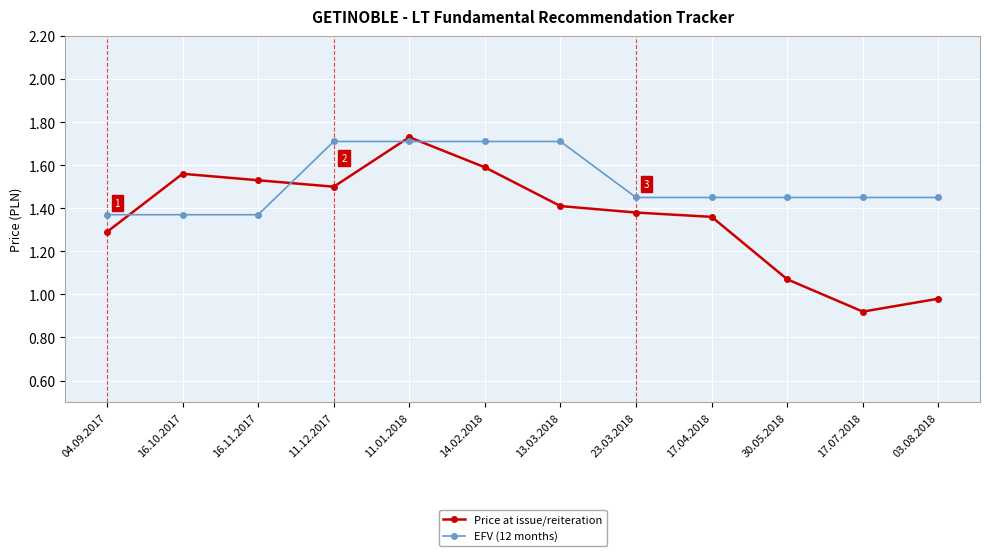

Where do EFV (12 months) and Price at issue/reiteration first cross each other?

04.09.2017 and 16.10.2017